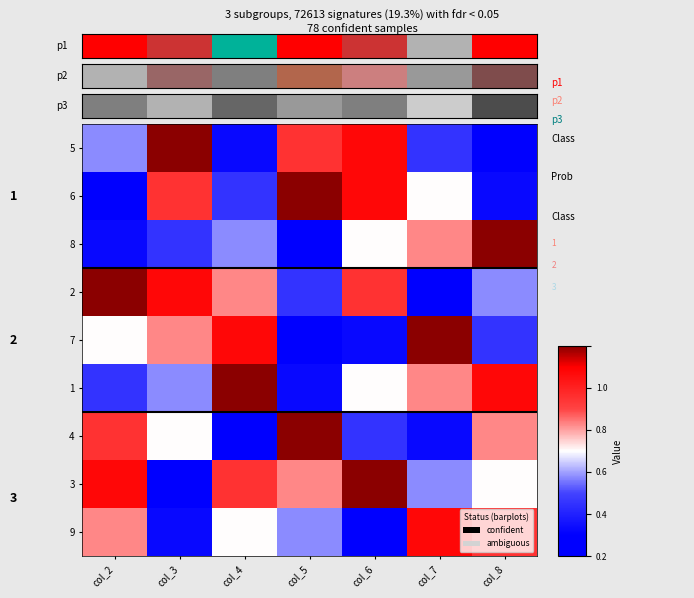

Which series has the largest range (max minus min)?

5